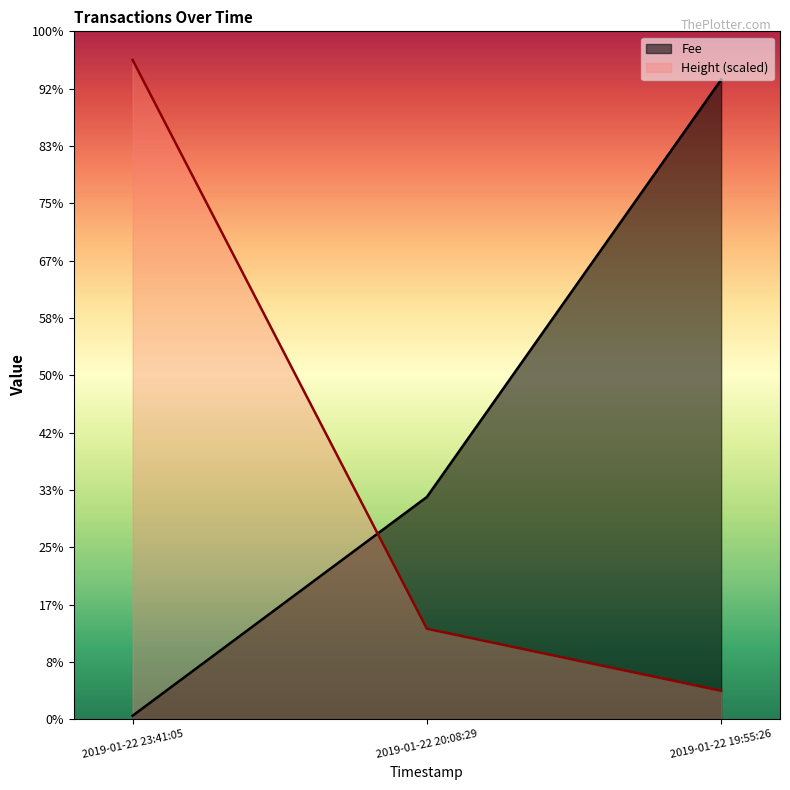

Read the Height value at 2019-01-22 20:08:29.

1.6